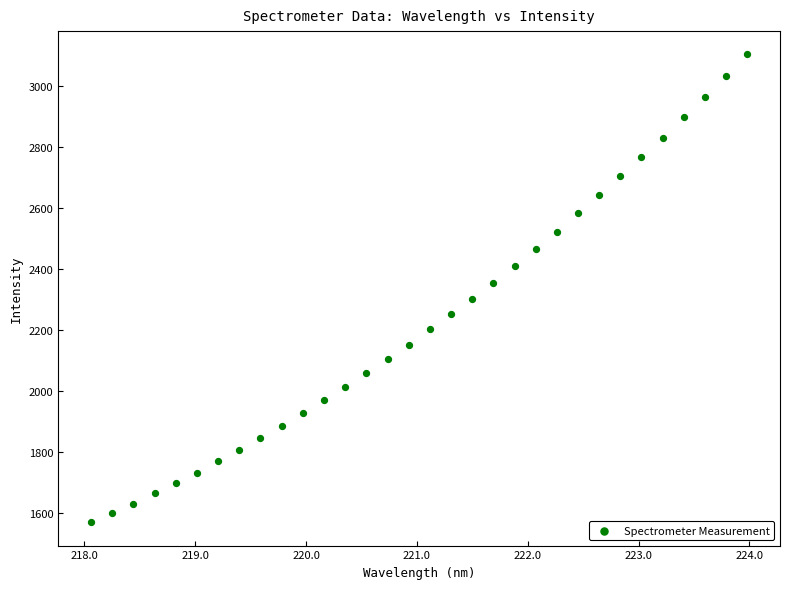

What is the range of X values (max minus min)?

5.9